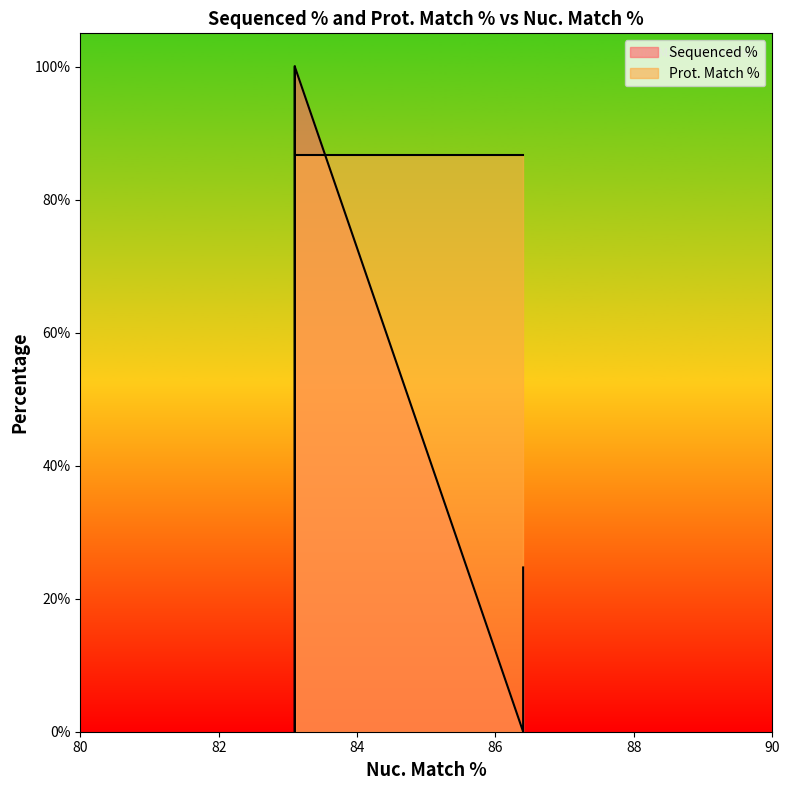

How many series are shown in this chart?

2